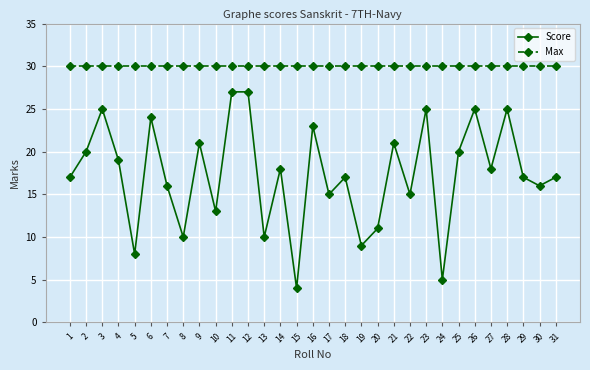

Which series has the widest spread of values?

Score